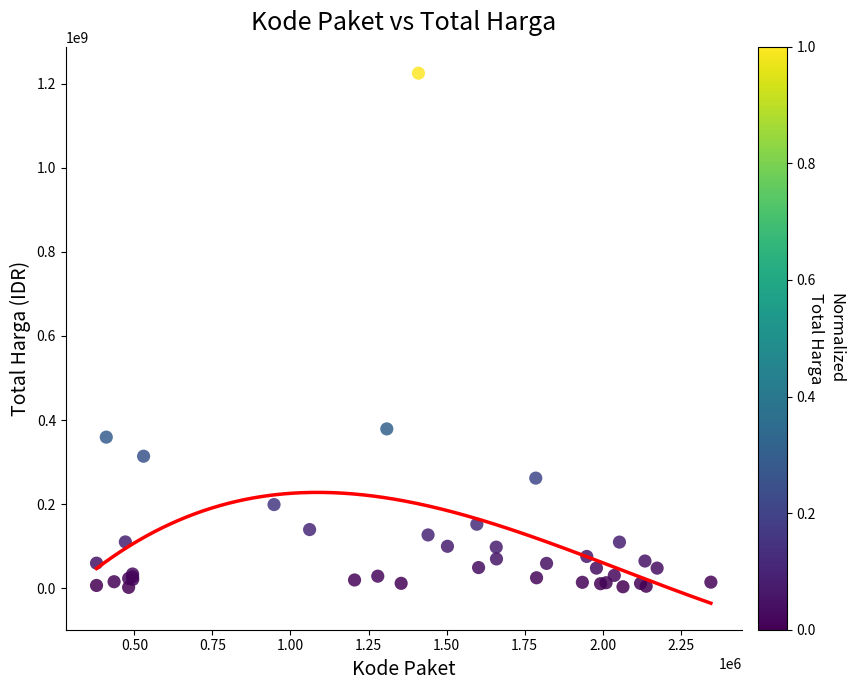

What Y value in the scatter plot is closest to 613538875?

379075000